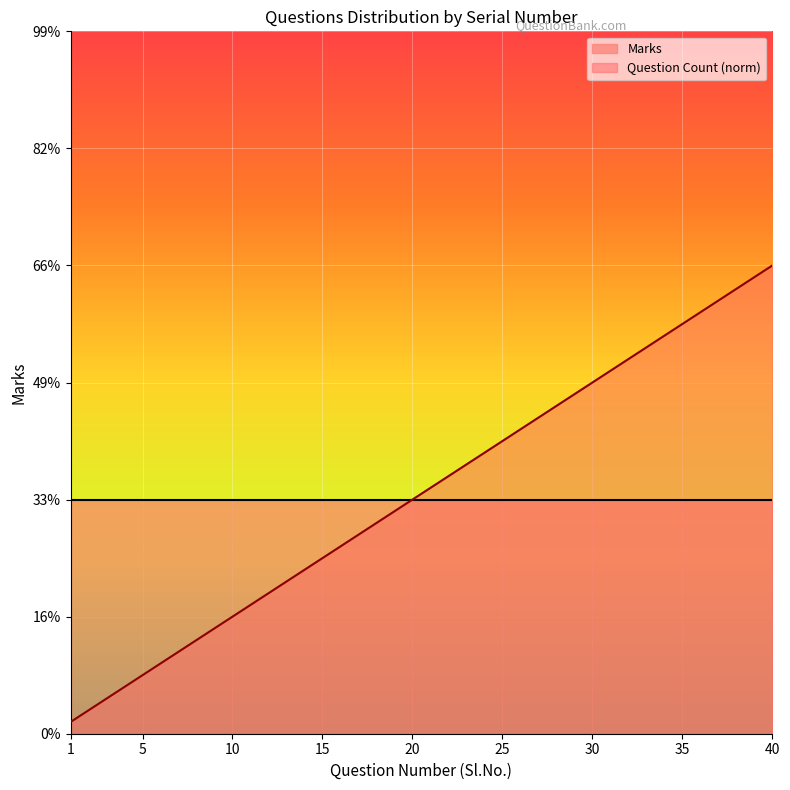

List the labels in order of value, largest first.

40, 39, 38, 37, 36, 35, 34, 33, 32, 31, 30, 29, 28, 27, 26, 25, 24, 23, 22, 21, 20, 19, 18, 17, 16, 15, 14, 13, 12, 11, 10, 9, 8, 7, 6, 5, 4, 3, 2, 1